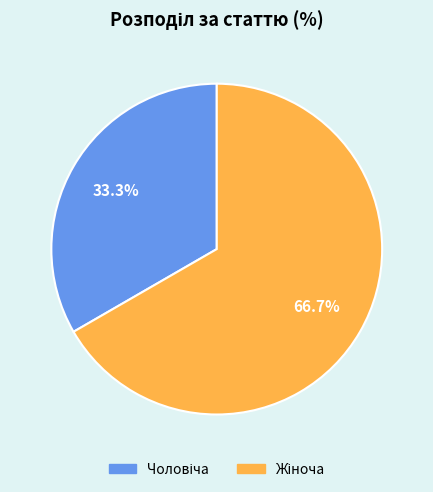

Is there any slice that represents more than half of the pie?

Yes